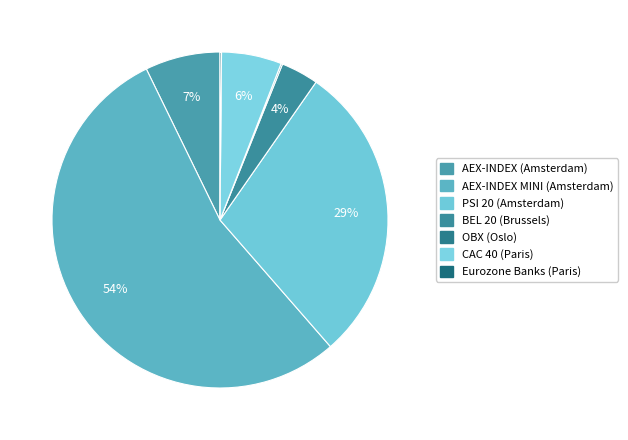

To the nearest percent, what is the difference between the CAC 40 (Paris) and Eurozone Banks (Paris) slice percentages?

6%